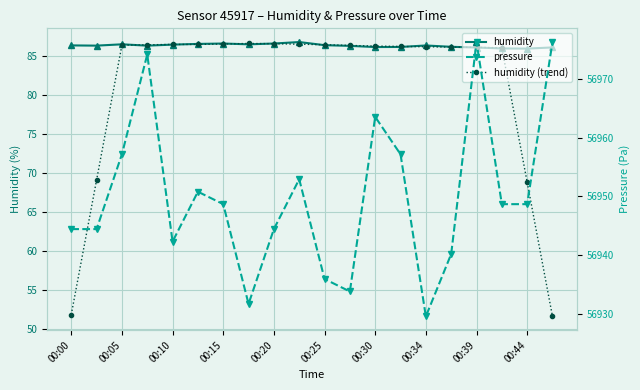

How many interior local peaks does the humidity series have?

4